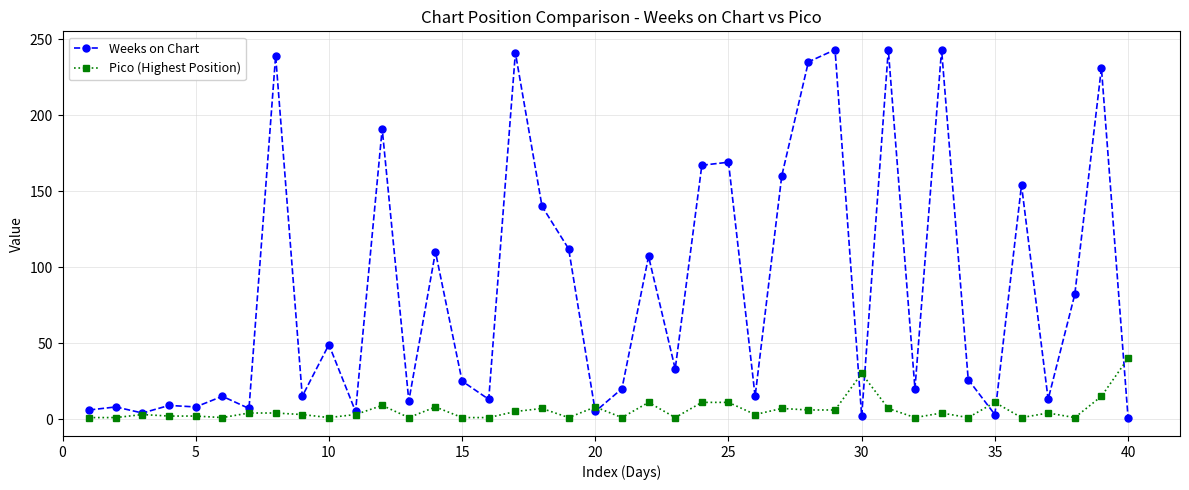

Which series has the largest total across all categories?

Weeks on Chart